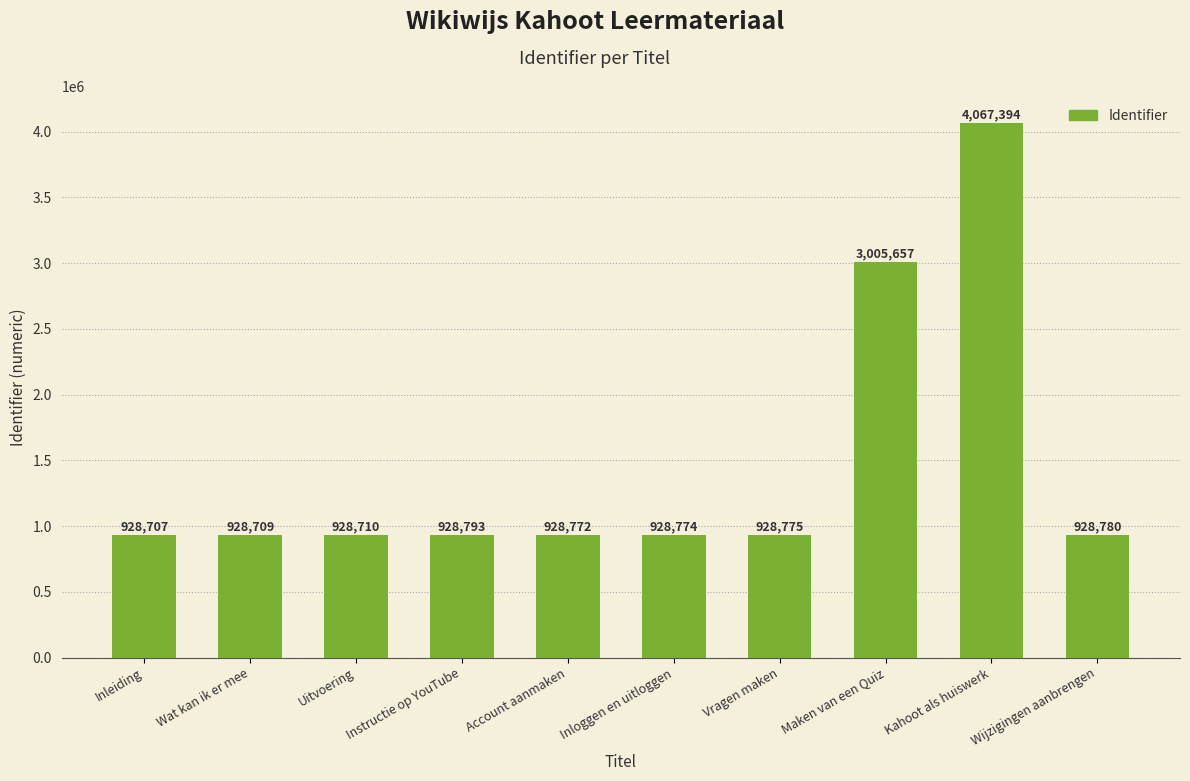

What is the value of the 4th bar from the left?

928793